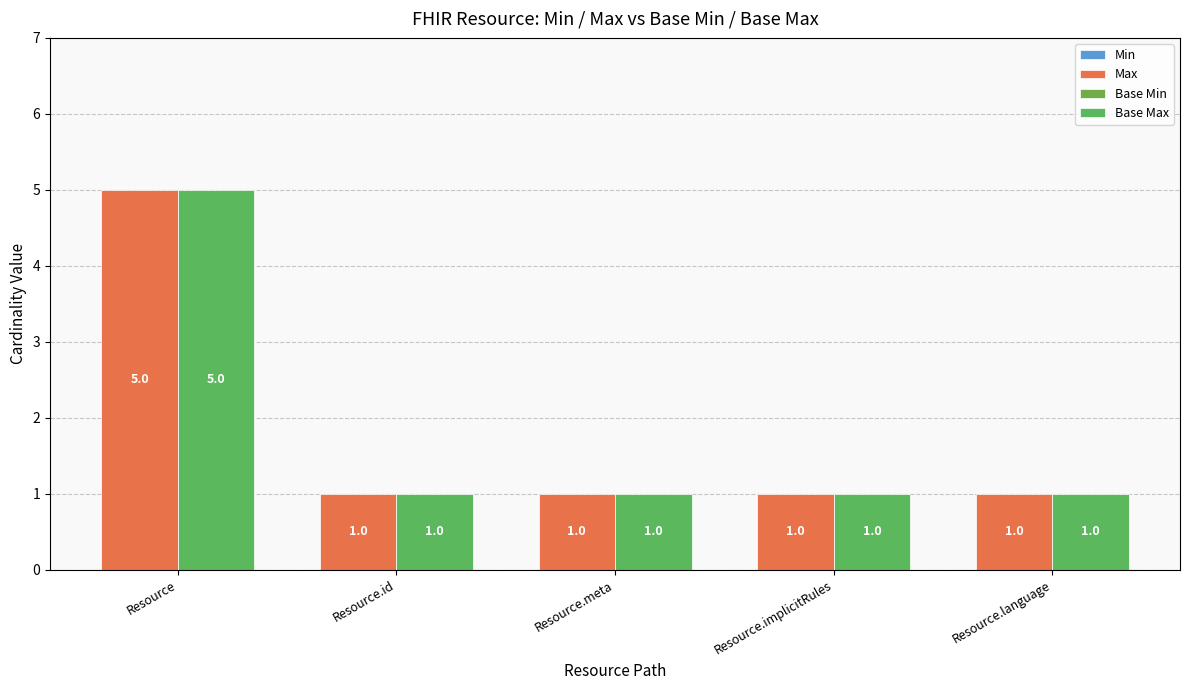

Reading left to right, what are all the values shown in this chart?

Min: Resource=0	Resource.id=0	Resource.meta=0	Resource.implicitRules=0	Resource.language=0
Max: Resource=5	Resource.id=1	Resource.meta=1	Resource.implicitRules=1	Resource.language=1
Base Min: Resource=0	Resource.id=0	Resource.meta=0	Resource.implicitRules=0	Resource.language=0
Base Max: Resource=5	Resource.id=1	Resource.meta=1	Resource.implicitRules=1	Resource.language=1